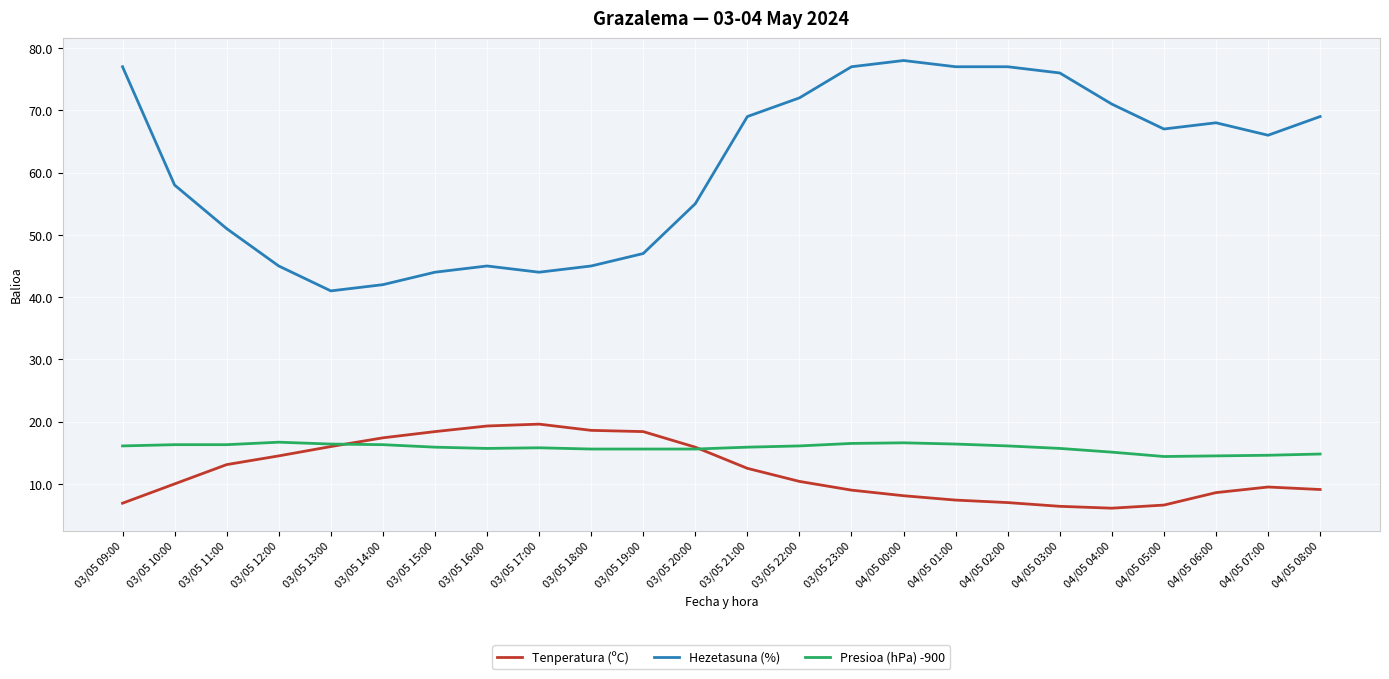

True or false: Presioa (hPa) -900 and Tenperatura (ºC) intersect in this chart.

True